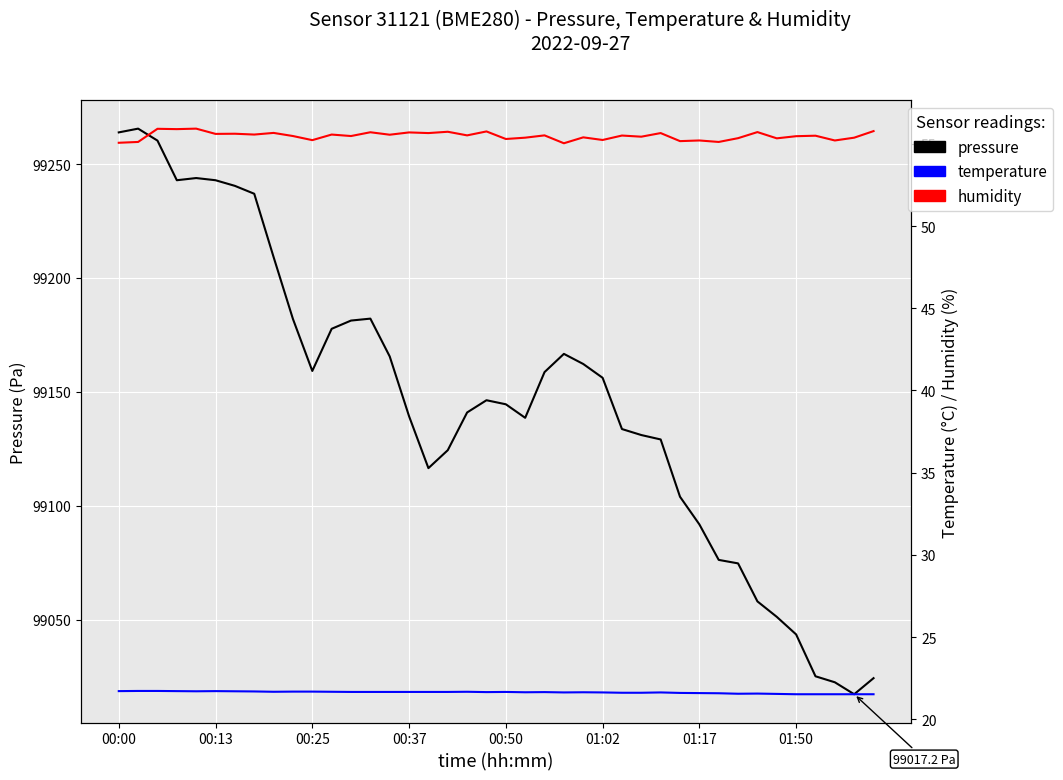

The value of pressure at 24 is 53732.5. True or false?

False